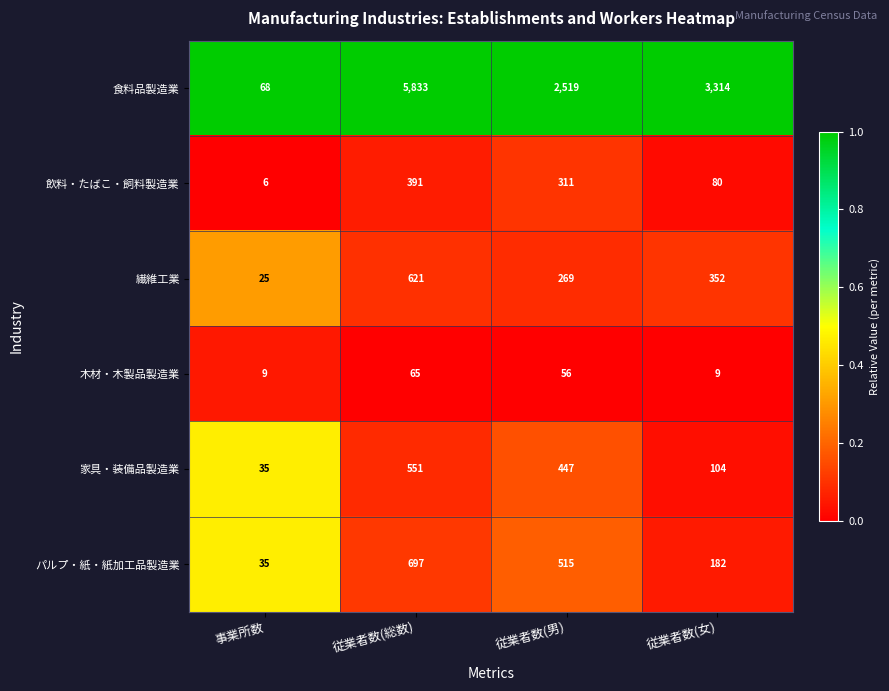

What is the total value across all series at 従業者数(総数)?

8158